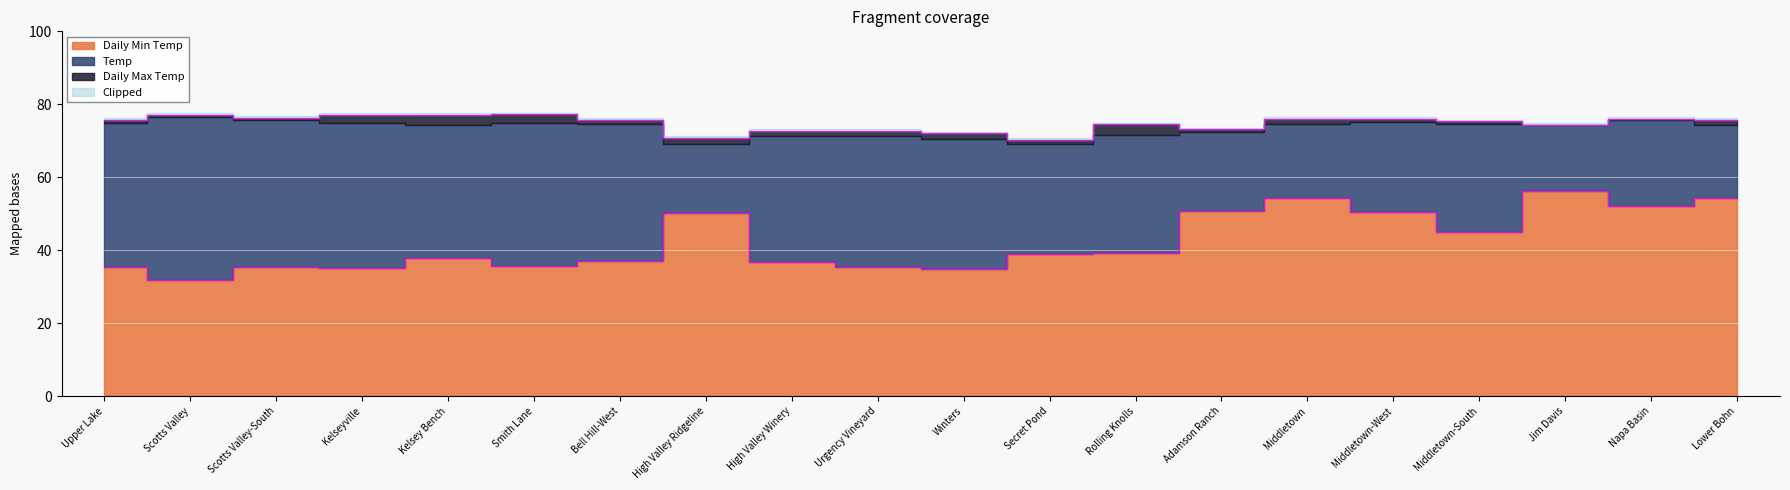

Where is the first local maximum for Daily Min Temp?

Scotts Valley-South